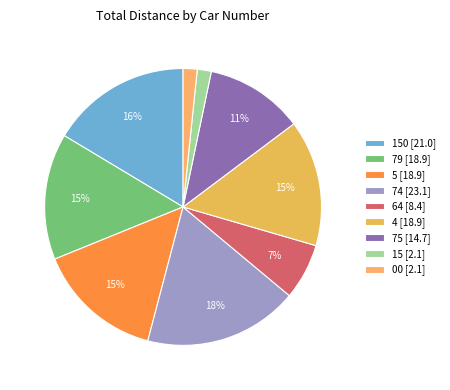

Rank the categories by value from lowest to highest.

15, 00, 64, 75, 79, 5, 4, 150, 74